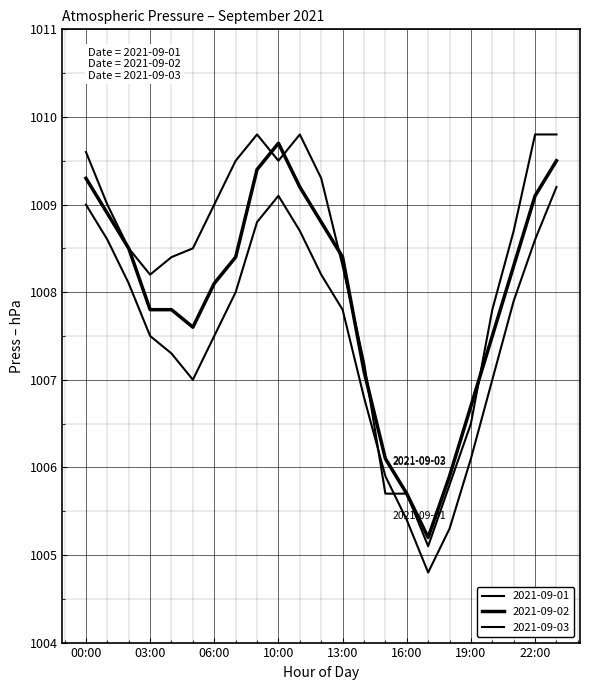

What is the label of the 12th point from the left?

12:00